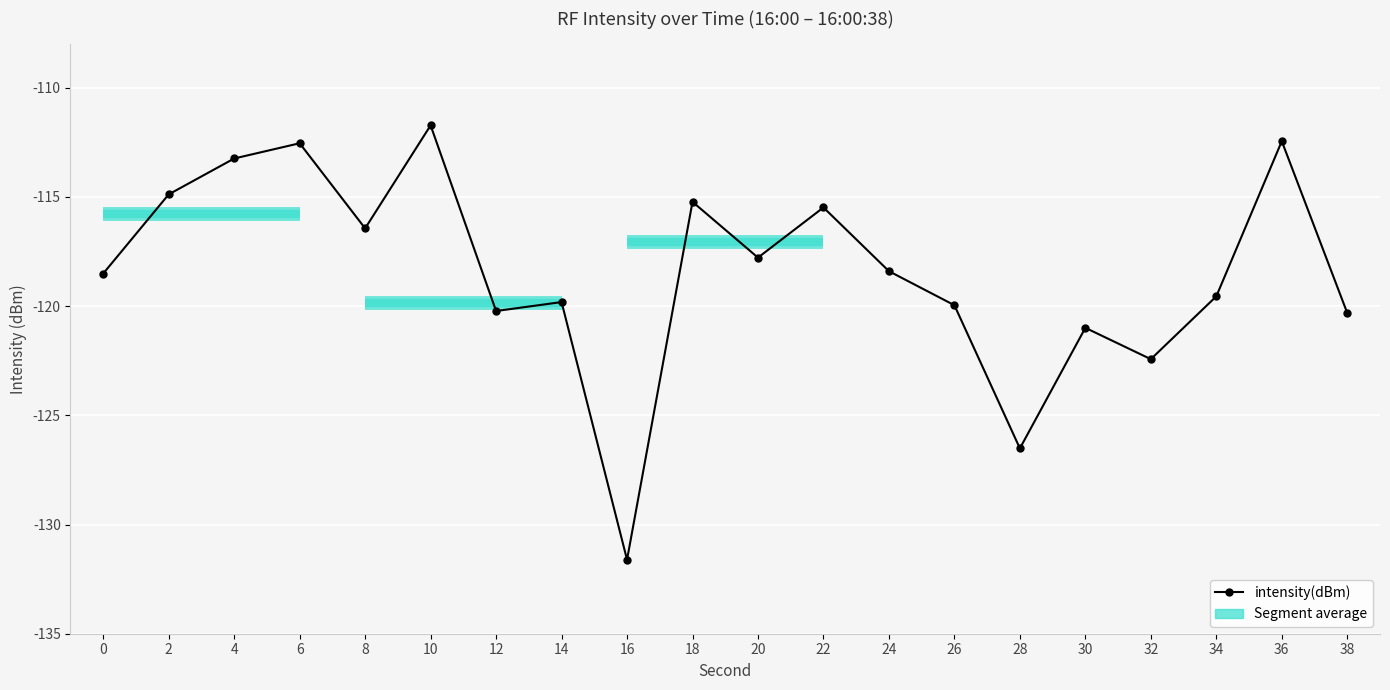

Which has a higher value, 36 or 10?

10